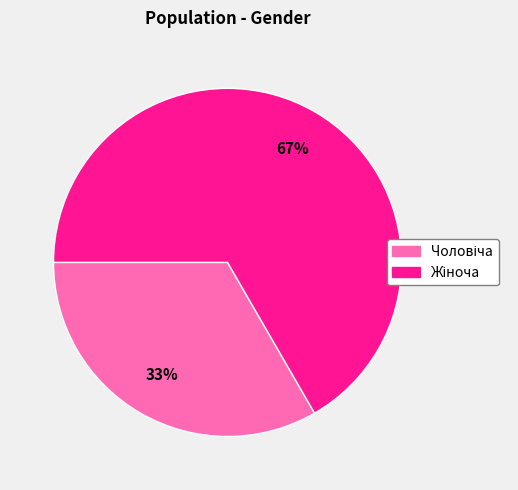

To the nearest percent, what is the average slice percentage?

50%